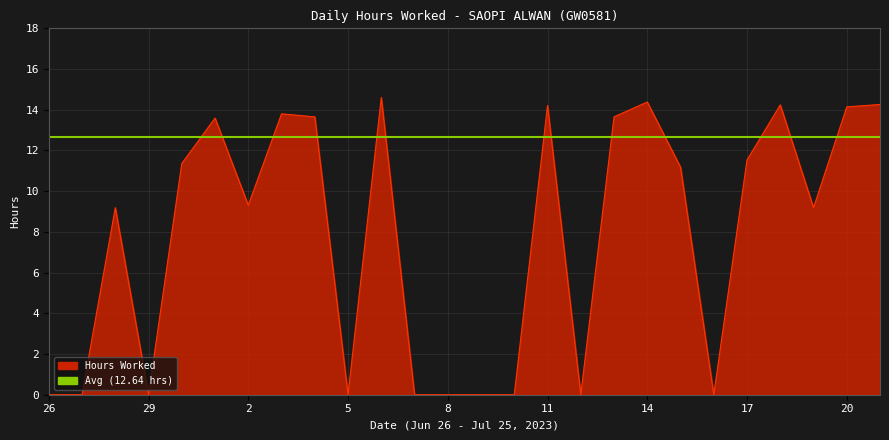

What is the value of the 9th point from the left?

13.7